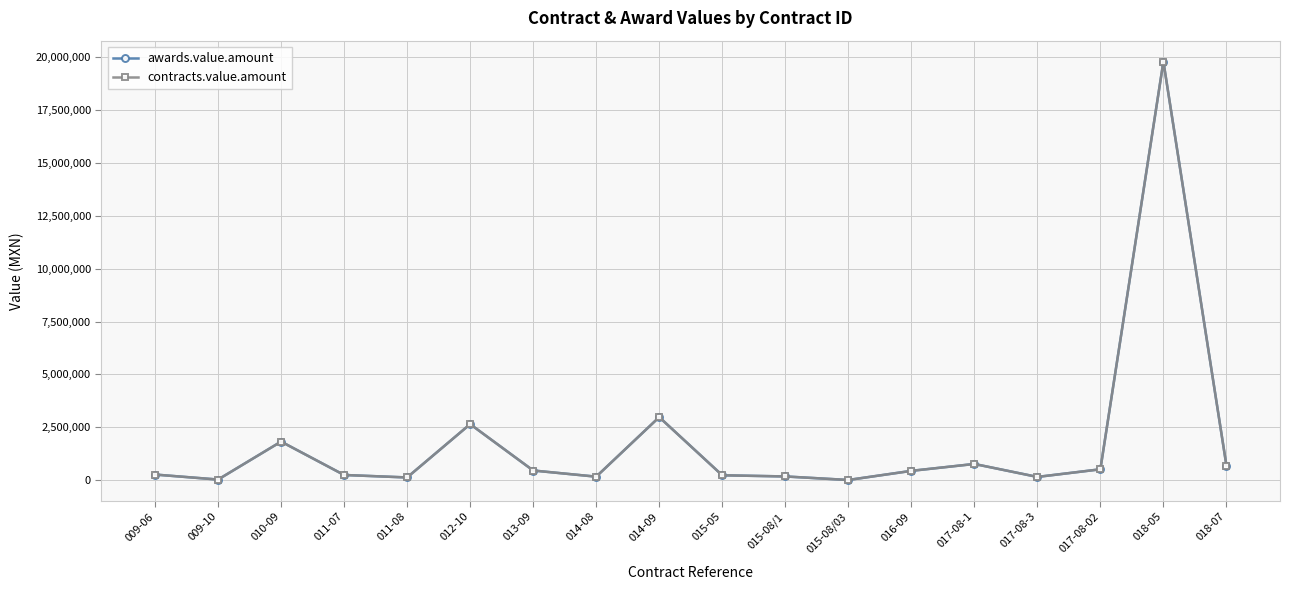

Is this an area chart (filled region under the line)?

No